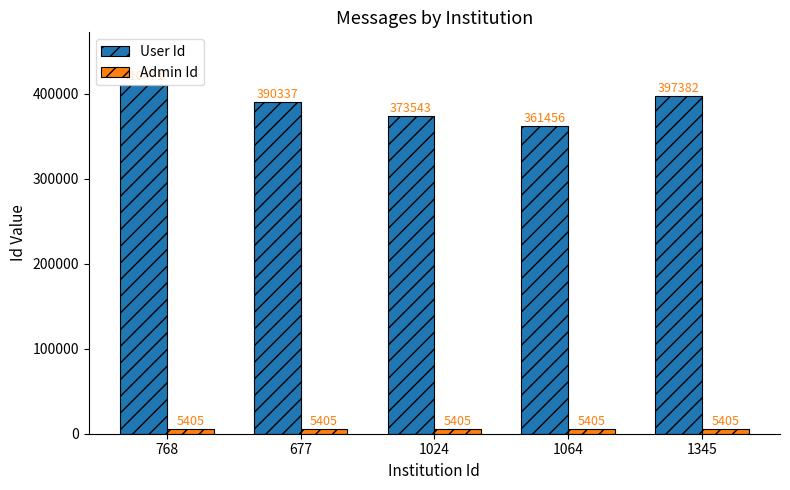

How many groups of bars are there?

5